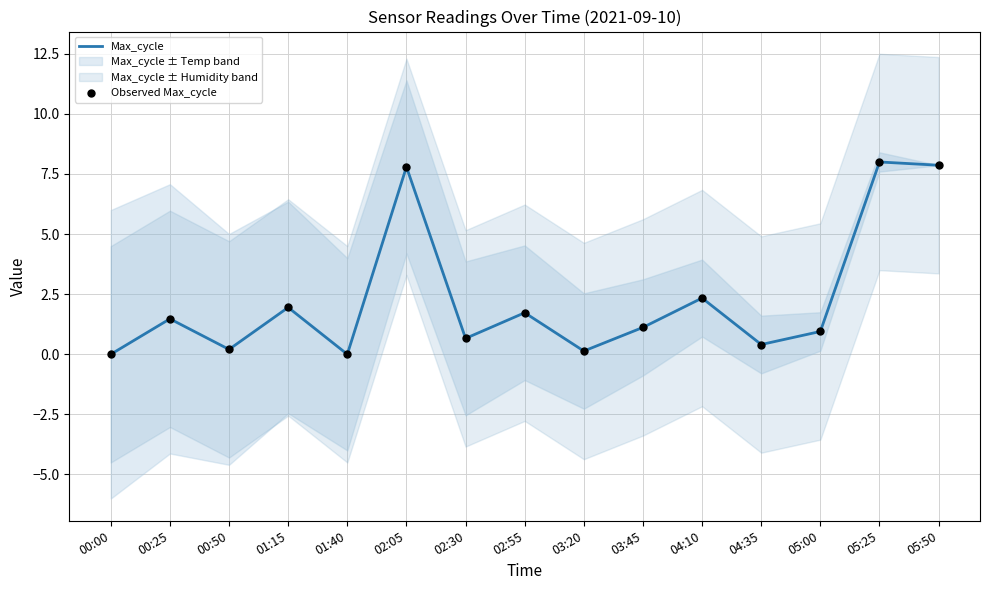

Which series reaches the maximum Y coordinate?

Max_cycle